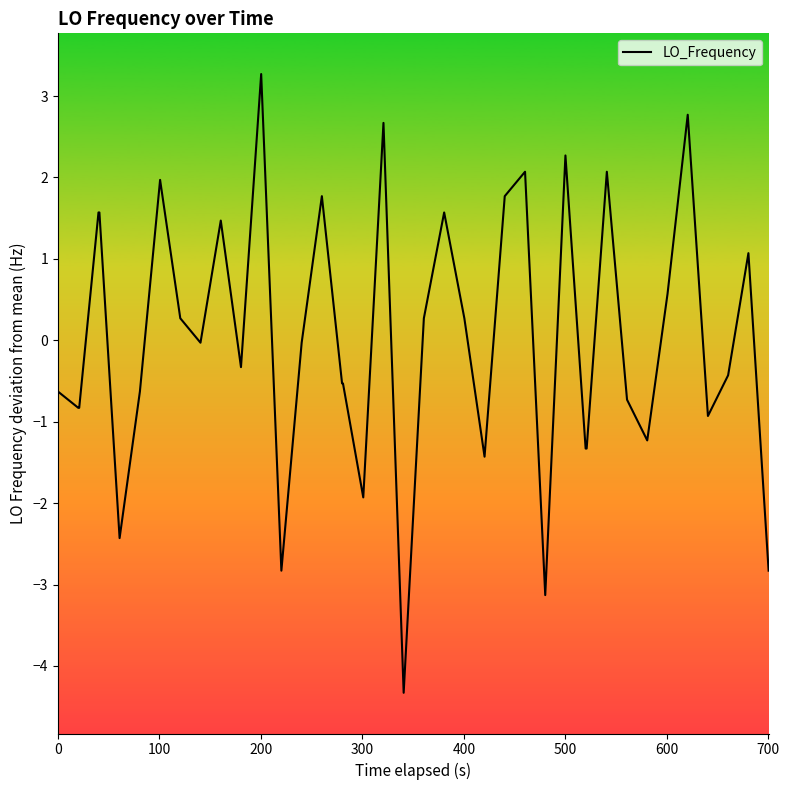

How many categories are shown in the chart?

40